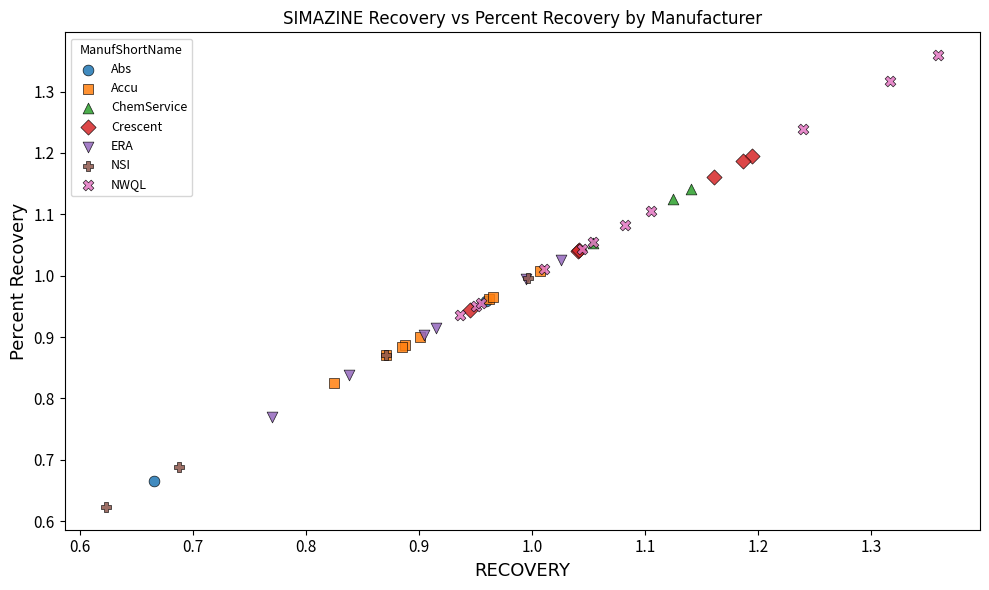

Which series reaches the maximum Y coordinate?

NWQL